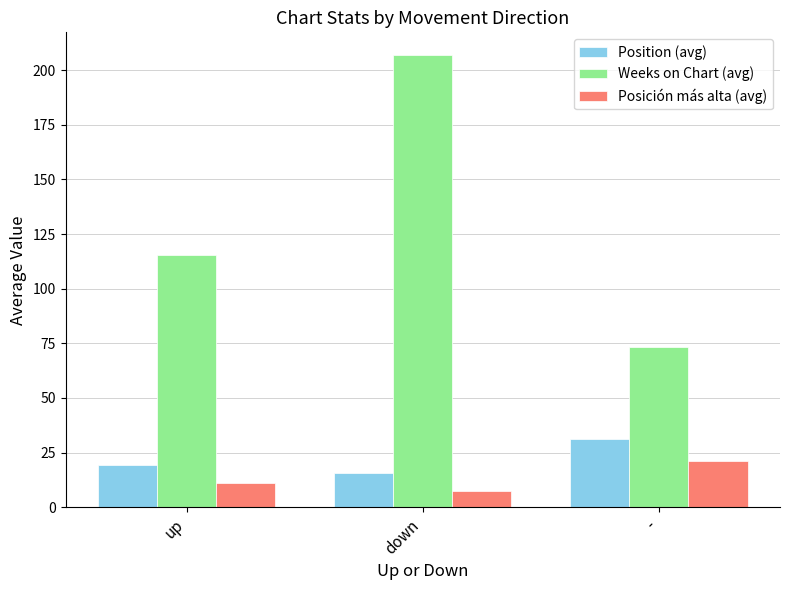

What position from the right is -?

1